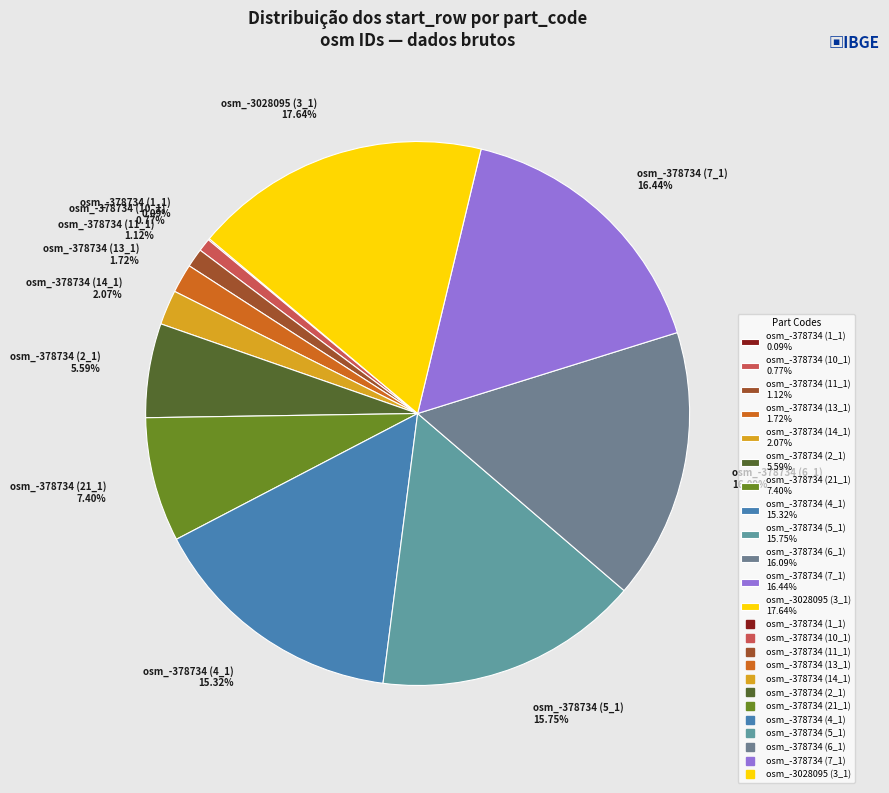

True or false: osm_-378734 (4_1) accounts for 15% of the total.

True